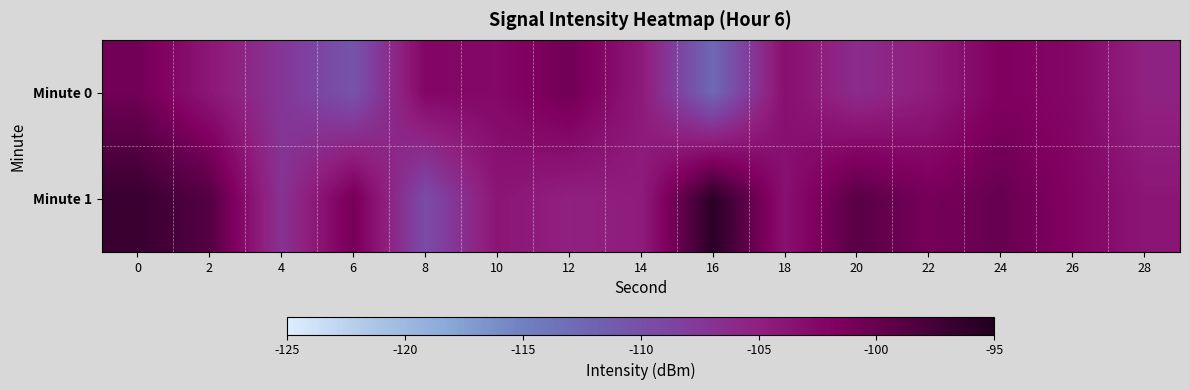

Between 10 and 16, which series saw the biggest shift?

Minute 0